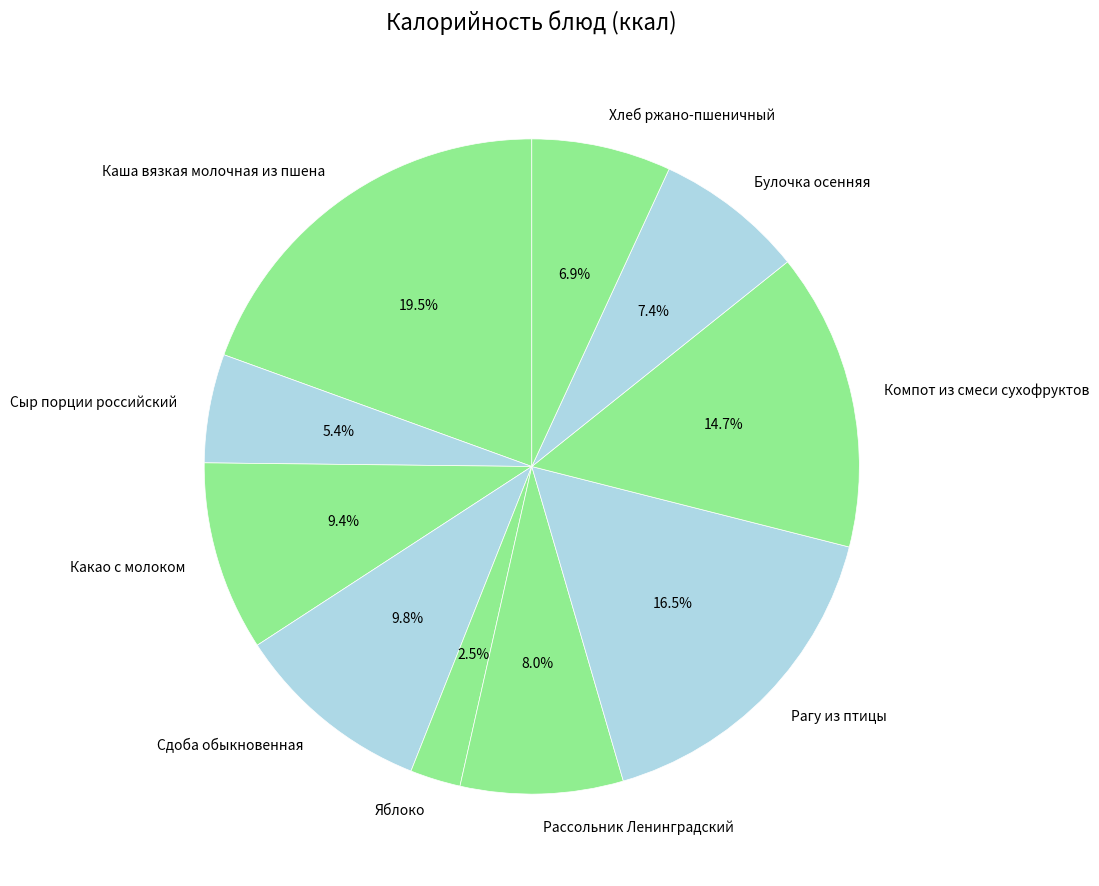

Which category has the biggest portion of the pie?

Каша вязкая молочная из пшена